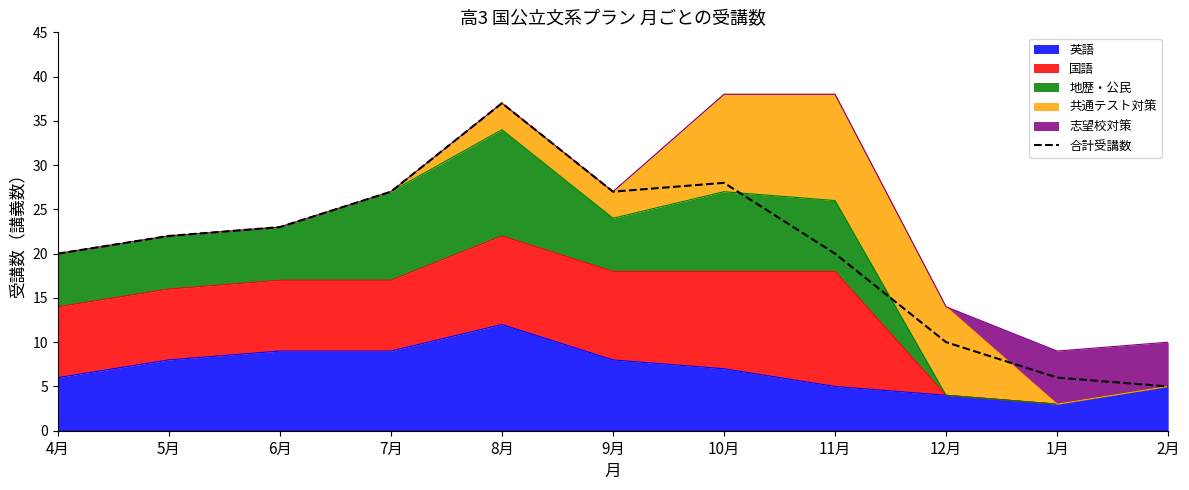

What is the minimum value shown in the chart?

5